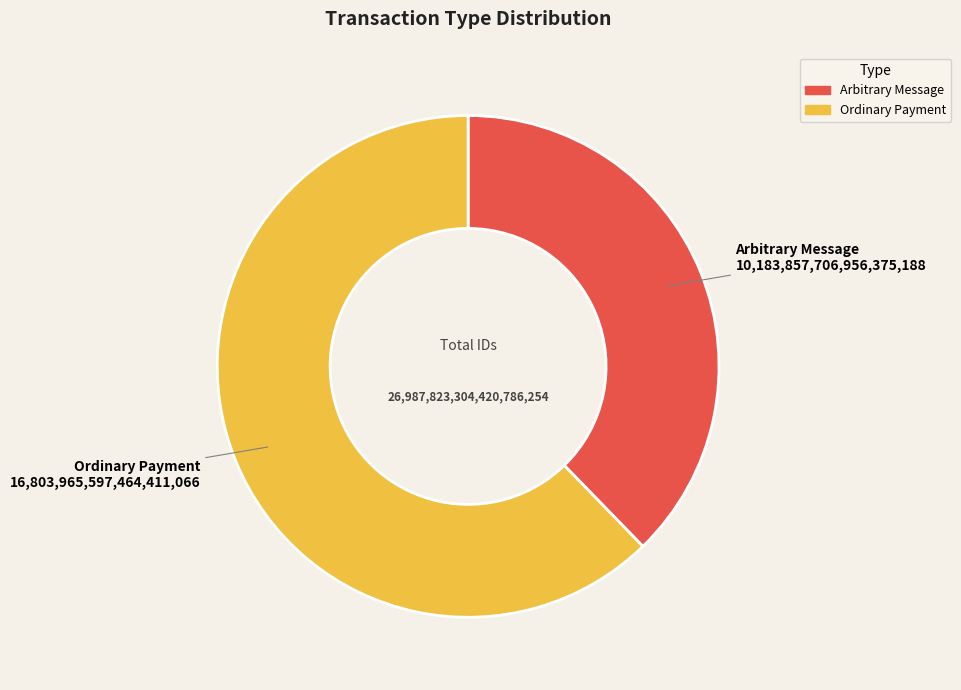

Which category has the biggest portion of the pie?

Ordinary Payment